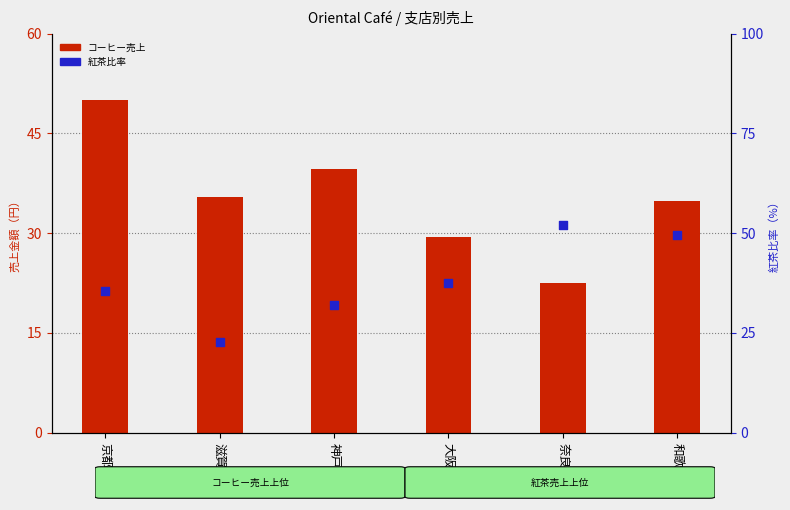

At which category is the sum across all series the highest?

京都